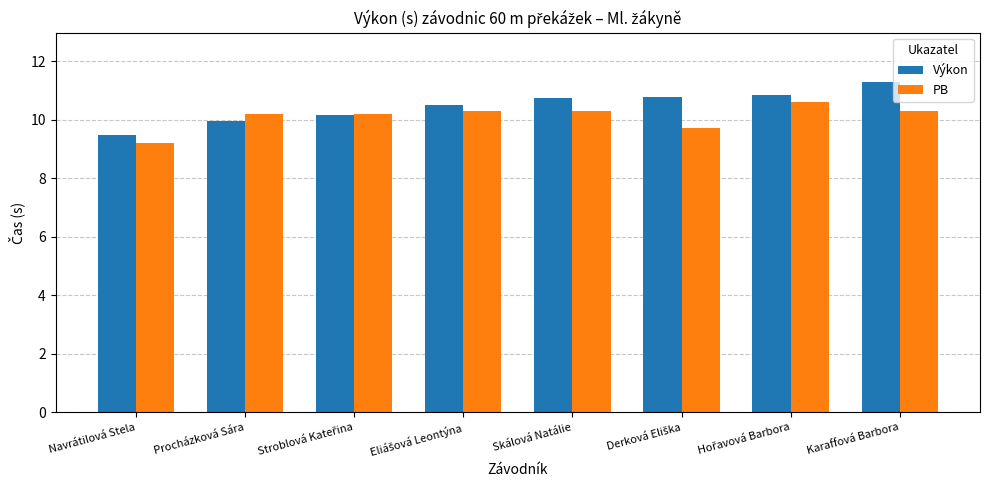

What is the total value across all series at Karaffová Barbora?

21.6